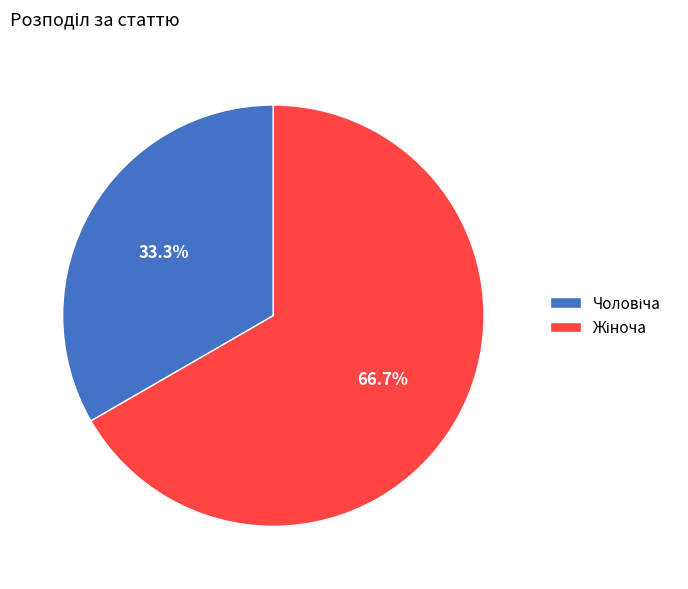

To the nearest percent, what is the average slice percentage?

50%